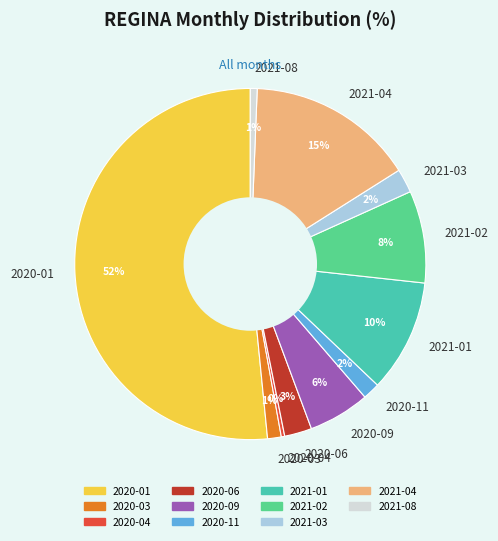

Do 2021-08 and 2020-09 together represent more than half of the pie?

No